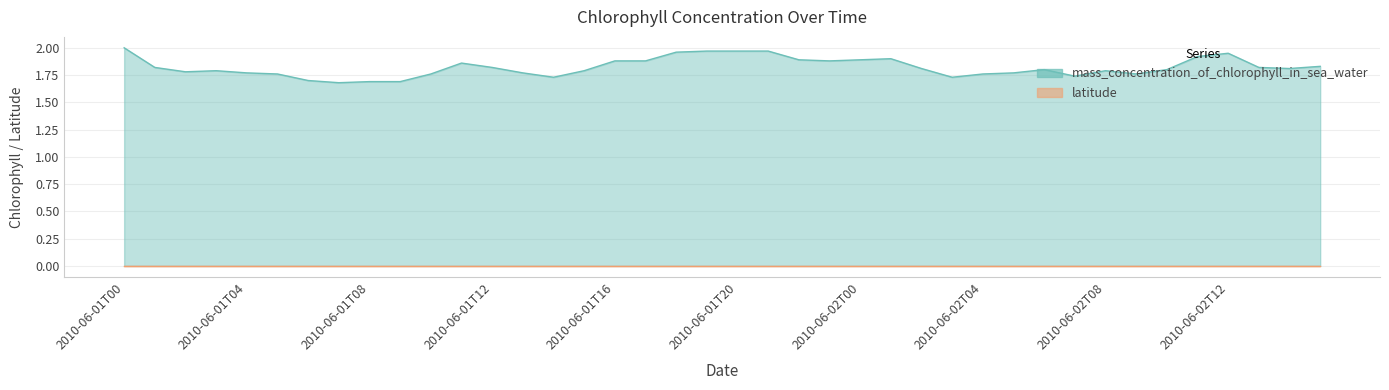

How many points are higher than both their immediate neighbors (excluding endpoints)?

6